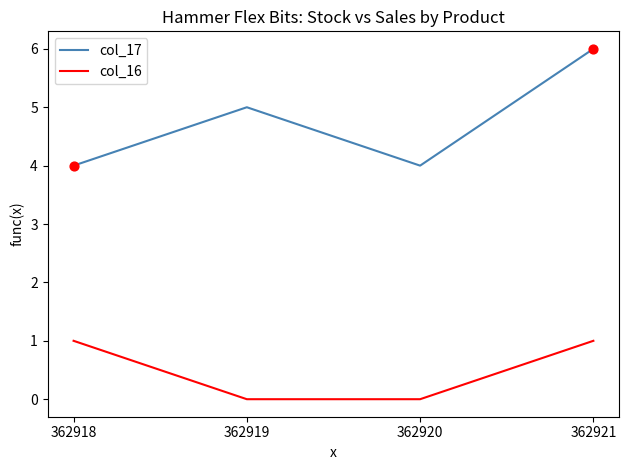

What are all the series names shown in the legend?

col_17, col_16